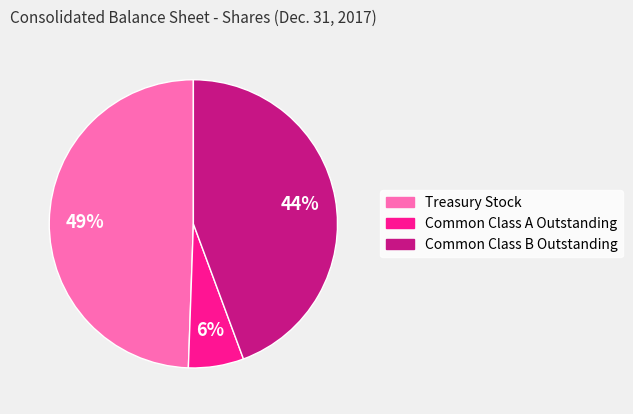

Between Common Class A Outstanding and Common Class B Outstanding, which is larger?

Common Class B Outstanding